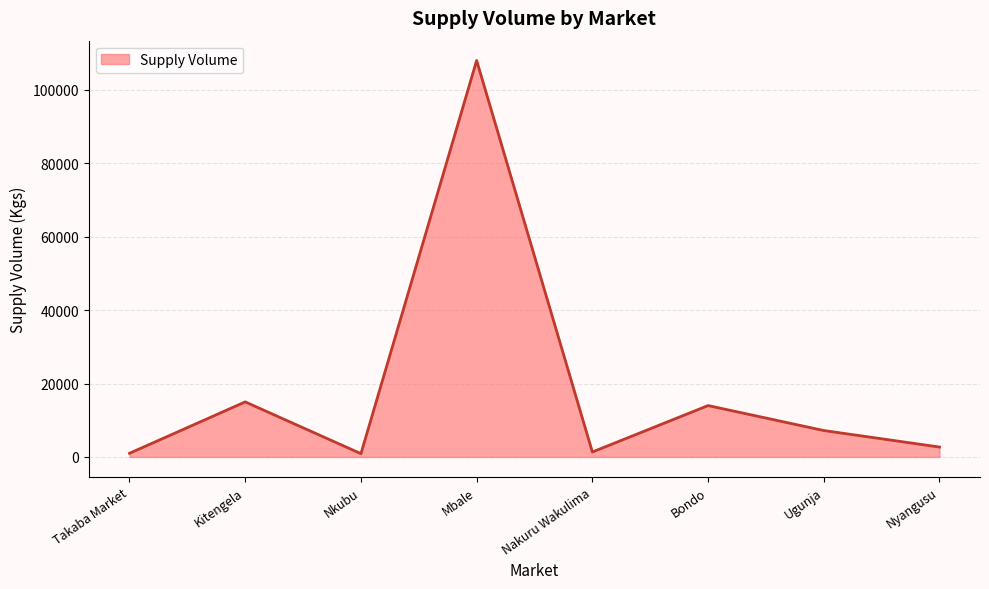

The chart shows a value of 12763 at Ugunja. True or false?

False